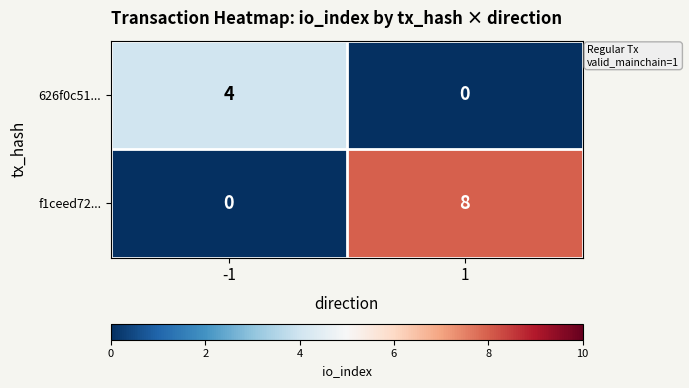

True or false: f1ceed72... has a value of 5 at 1.

False